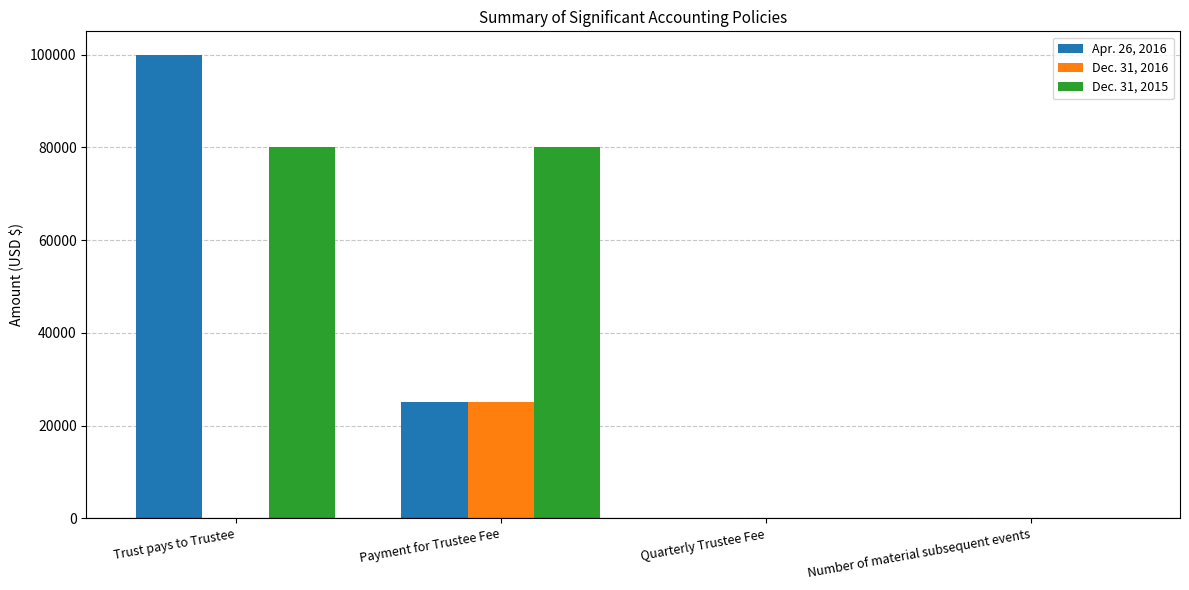

What are all the series names shown in the legend?

Apr. 26, 2016, Dec. 31, 2016, Dec. 31, 2015